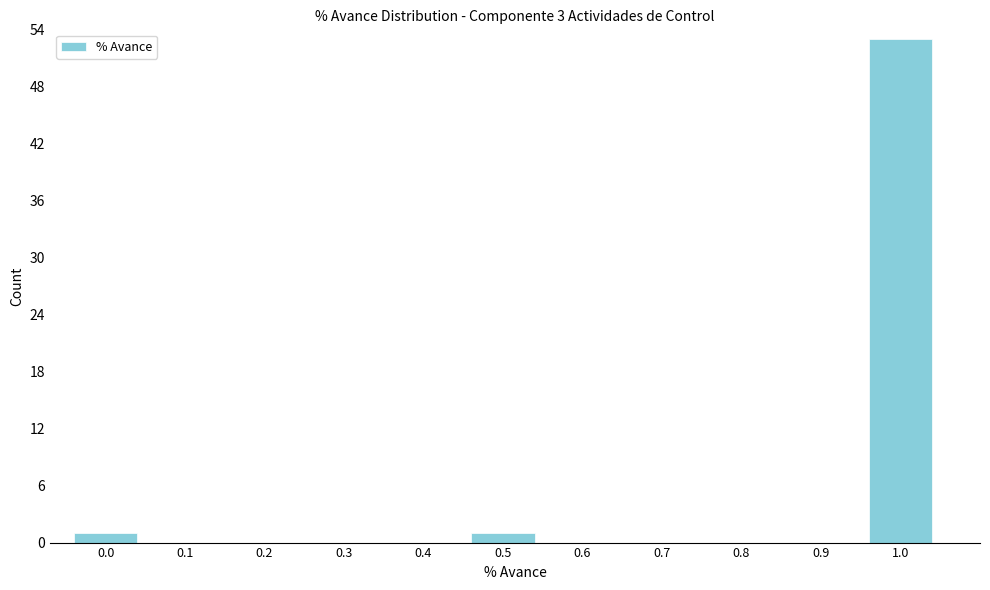

Is it true that the value at 0.2 is 0?

True